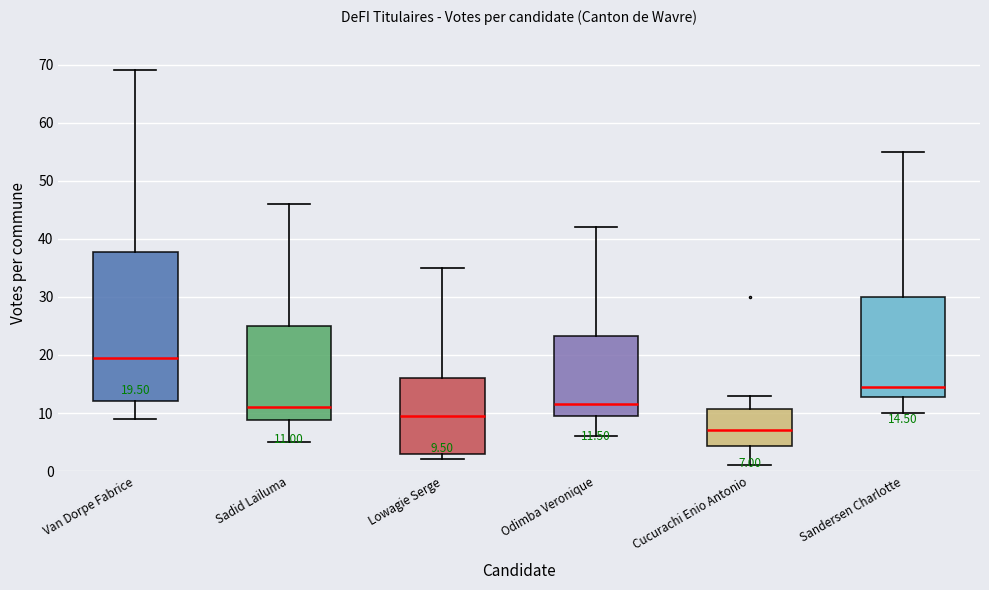

Which box has the lowest median line?

Cucurachi Enio Antonio